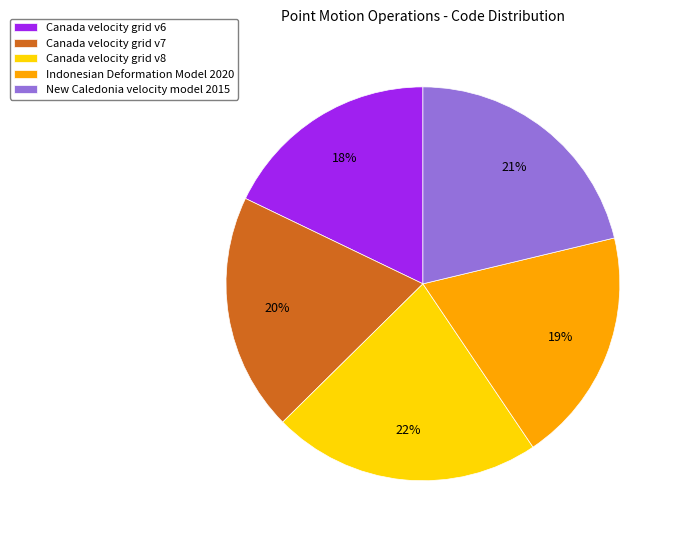

To the nearest percent, what is the average slice percentage?

20%